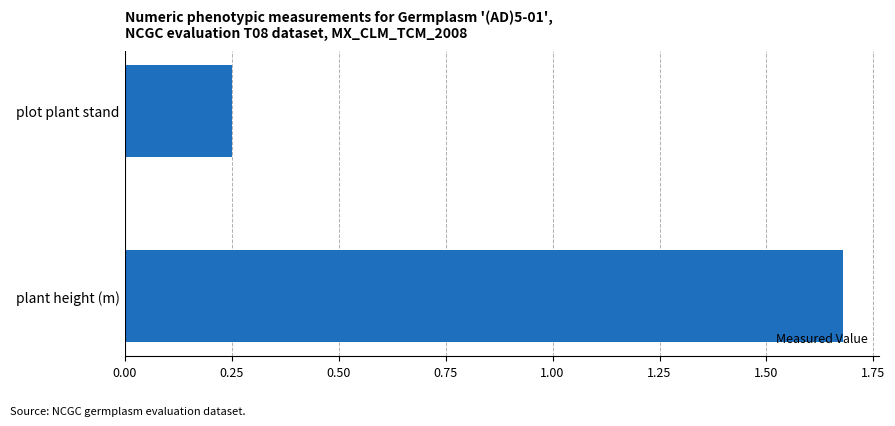

Rank the categories by value from highest to lowest.

plant height (m), plot plant stand